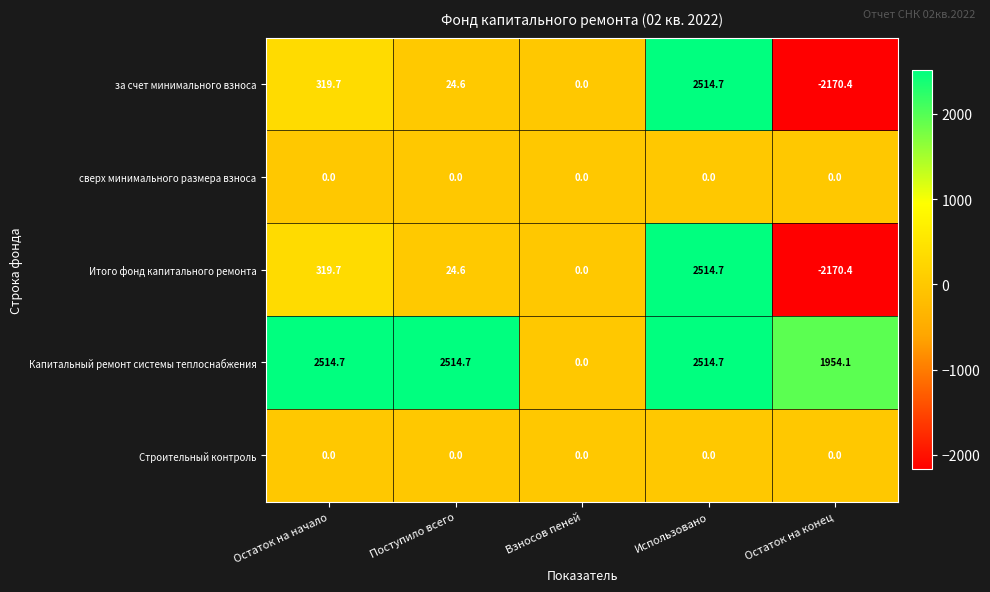

What is the minimum value shown in the chart?

-2170.4